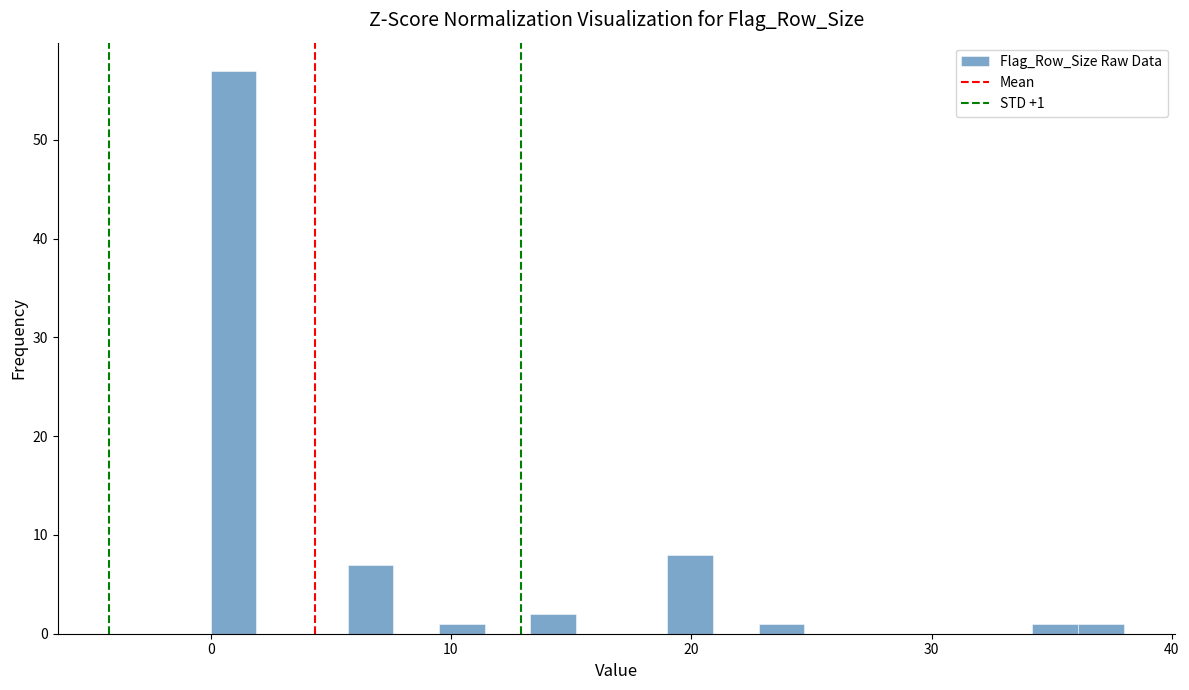

Read against the x-axis, roughly where is the centre of the tallest bar?

1